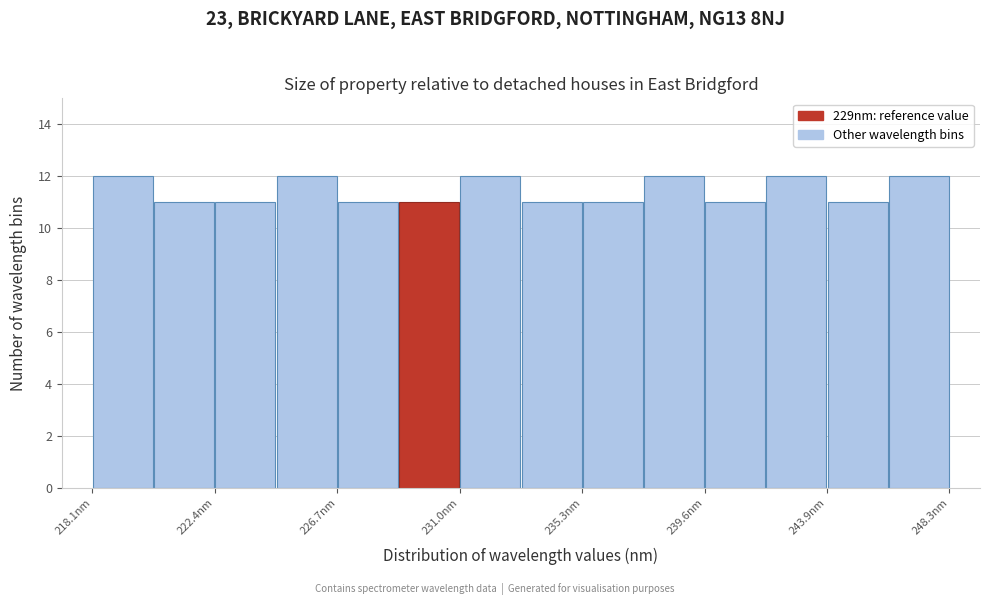

Reading left to right, list every bar in this chart as the range it spans on the x-axis followed by its height. Neither the bar edges nor the heights are printed on the chart, so give them approximately, as read against the axes.

218.0 to 220.0: 12
220.0 to 222.5: 11
222.5 to 224.5: 11
224.5 to 226.5: 12
226.5 to 229.0: 11
229.0 to 231.0: 11
231.0 to 233.0: 12
233.0 to 235.5: 11
235.5 to 237.5: 11
237.5 to 239.5: 12
239.5 to 242.0: 11
242.0 to 244.0: 12
244.0 to 246.0: 11
246.0 to 248.5: 12